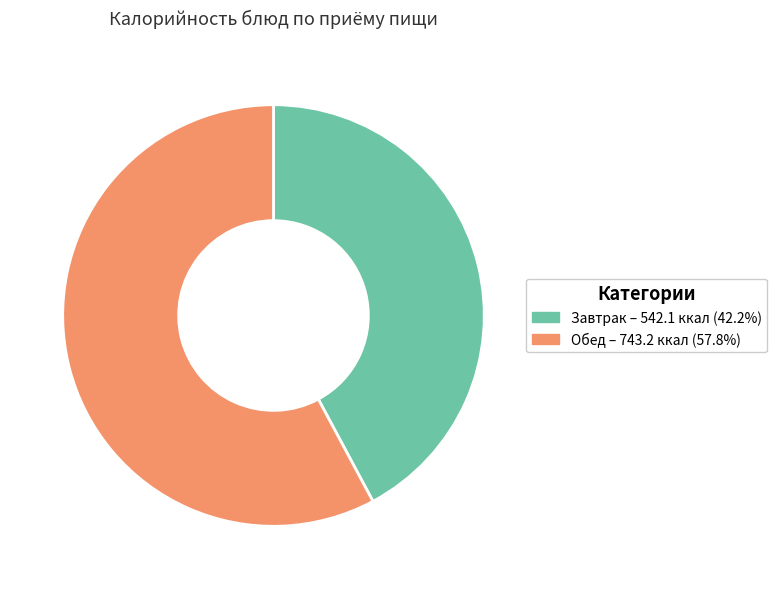

Is there a majority slice in this chart?

Yes